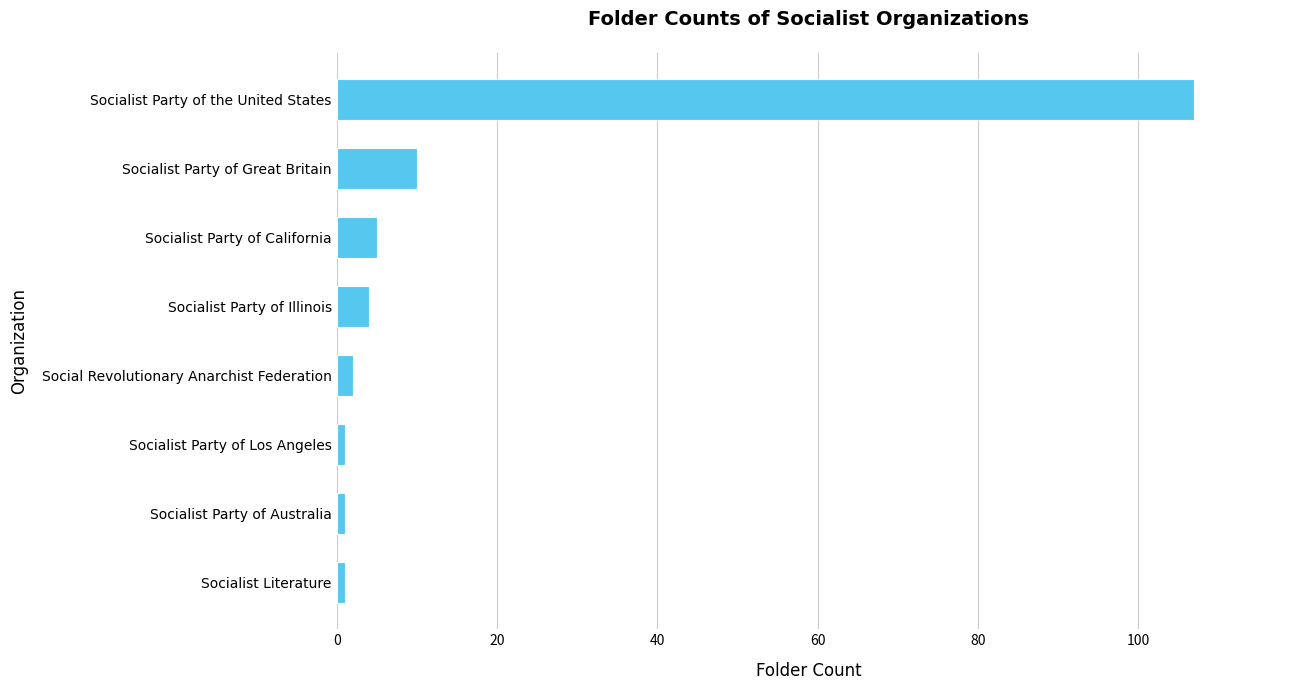

The chart shows a value of 17 at Socialist Party of Great Britain. True or false?

False